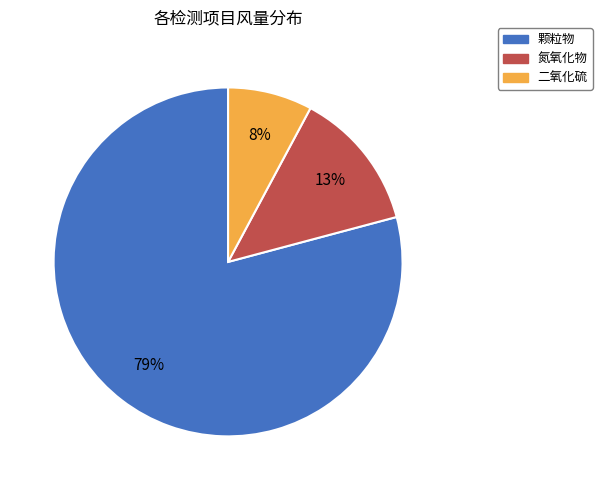

How many slices are in this pie chart?

3